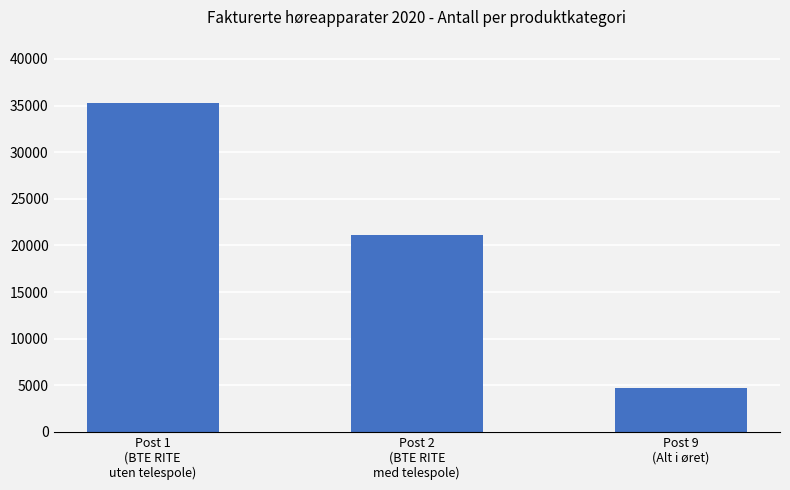

What is the label of the 1st bar from the right?

Post 9
(Alt i øret)